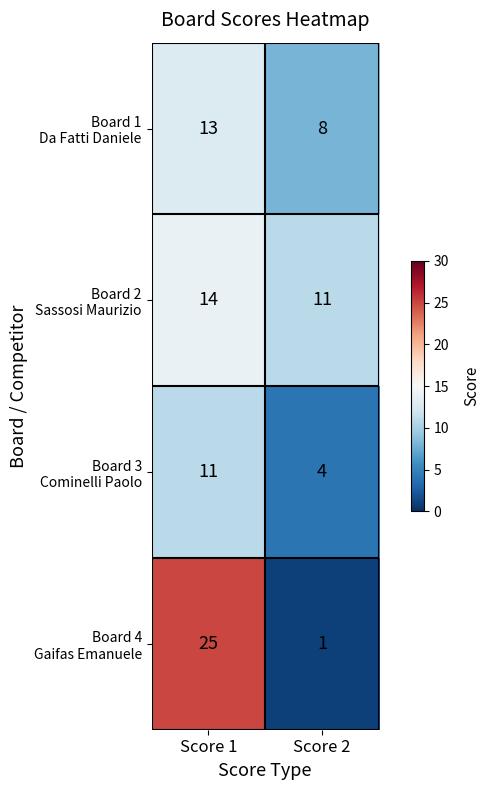

How many data points does each series have?

2